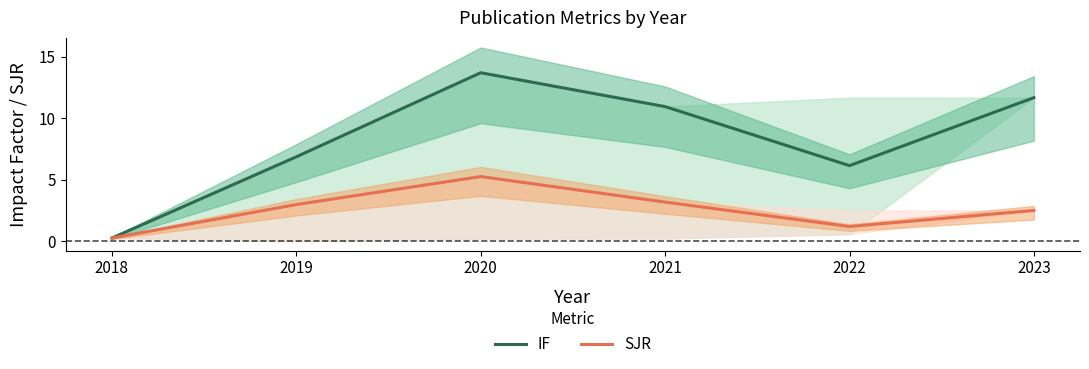

Does the chart display data point markers on the line(s)?

No